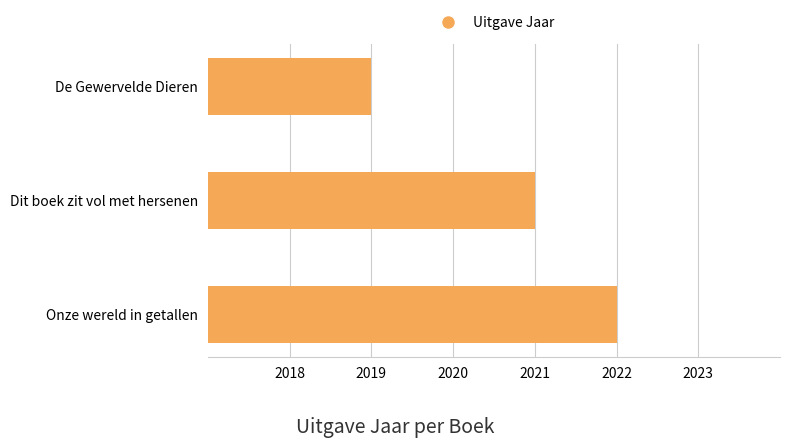

What is the difference between the second highest and minimum values?

2